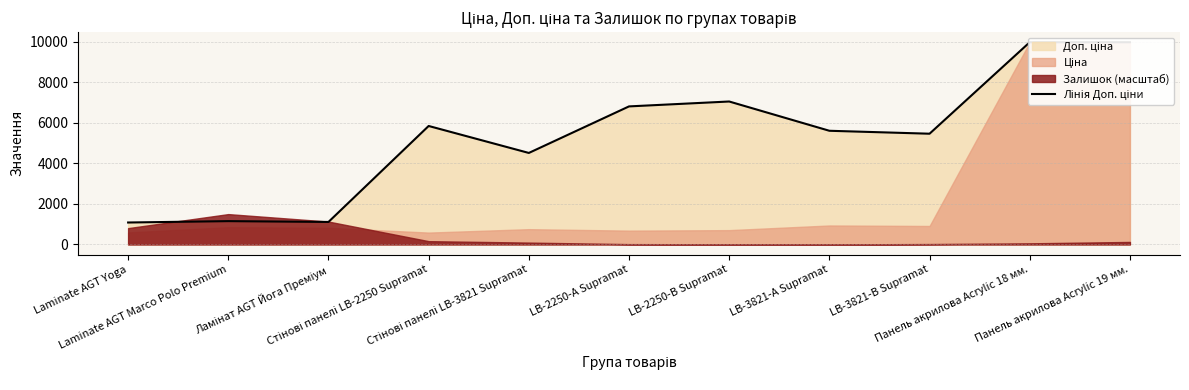

At which category does the chart reach its minimum across all series?

Laminate AGT Yoga